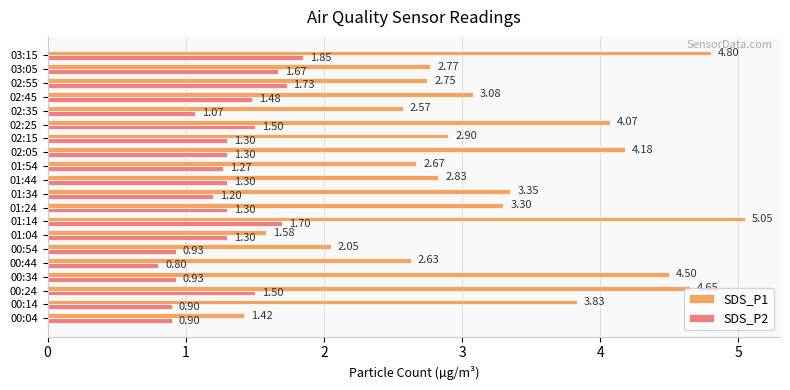

What is the average value of the SDS_P1 series?

3.2